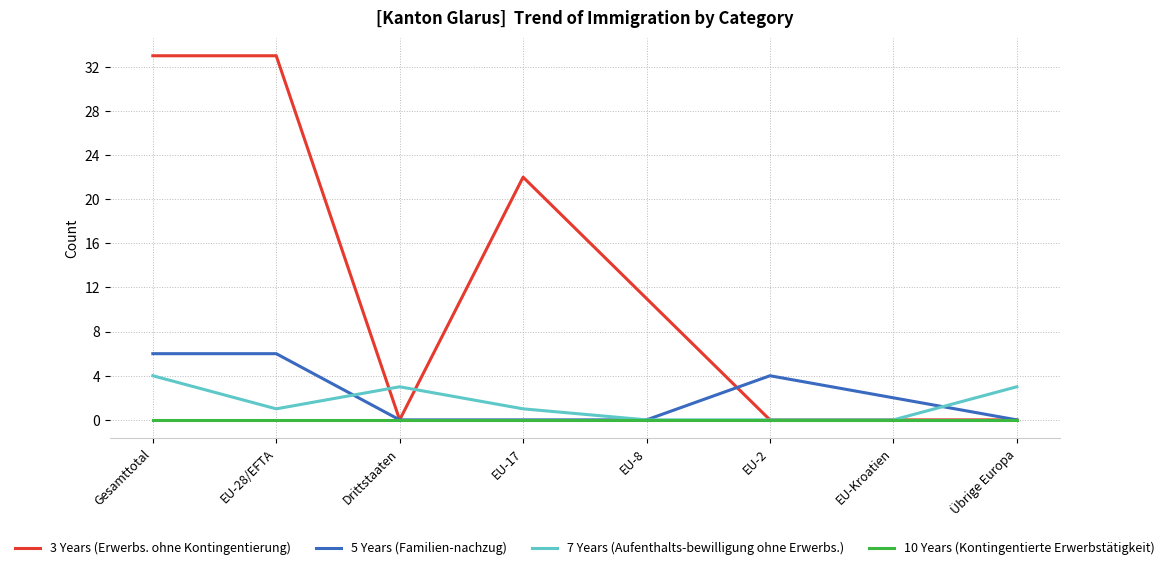

Reading right to left, transcribe all the data shown in this chart.

3 Years (Erwerbs. ohne Kontingentierung): Übrige Europa=0	EU-Kroatien=0	EU-2=0	EU-8=11	EU-17=22	Drittstaaten=0	EU-28/EFTA=33	Gesamttotal=33
5 Years (Familien-nachzug): Übrige Europa=0	EU-Kroatien=2	EU-2=4	EU-8=0	EU-17=0	Drittstaaten=0	EU-28/EFTA=6	Gesamttotal=6
7 Years (Aufenthalts-bewilligung ohne Erwerbs.): Übrige Europa=3	EU-Kroatien=0	EU-2=0	EU-8=0	EU-17=1	Drittstaaten=3	EU-28/EFTA=1	Gesamttotal=4
10 Years (Kontingentierte Erwerbstätigkeit): Übrige Europa=0	EU-Kroatien=0	EU-2=0	EU-8=0	EU-17=0	Drittstaaten=0	EU-28/EFTA=0	Gesamttotal=0